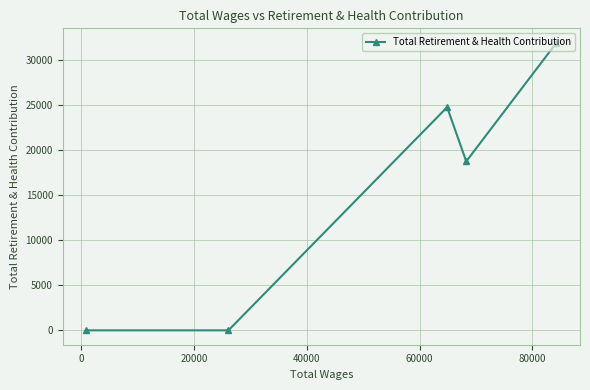

What is the greatest value displayed?

31893